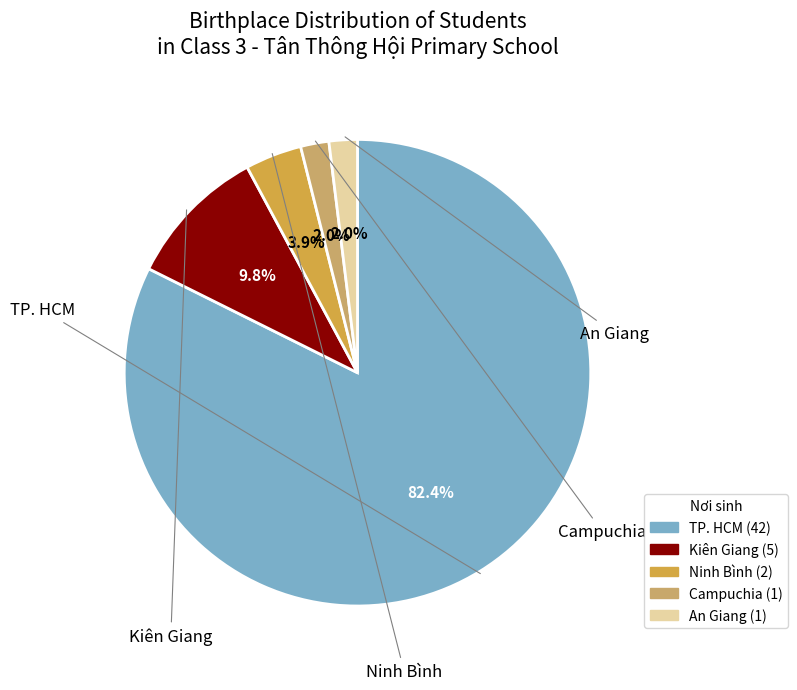

To the nearest percent, what is the combined percentage of An Giang and Ninh Bình?

6%